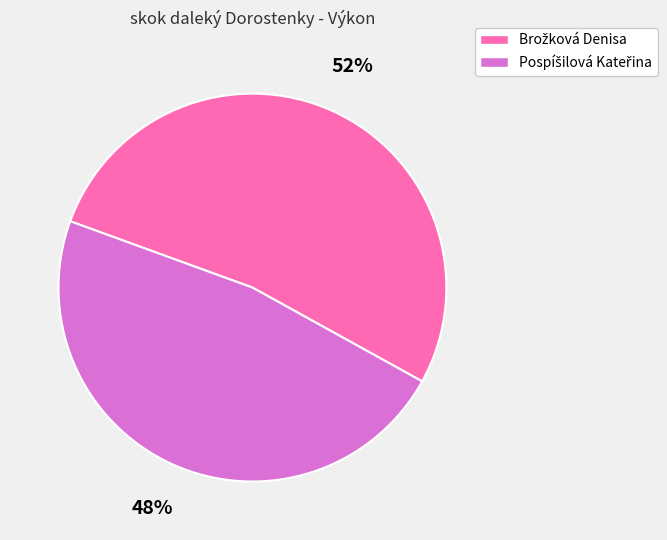

Is there any slice that represents more than half of the pie?

Yes